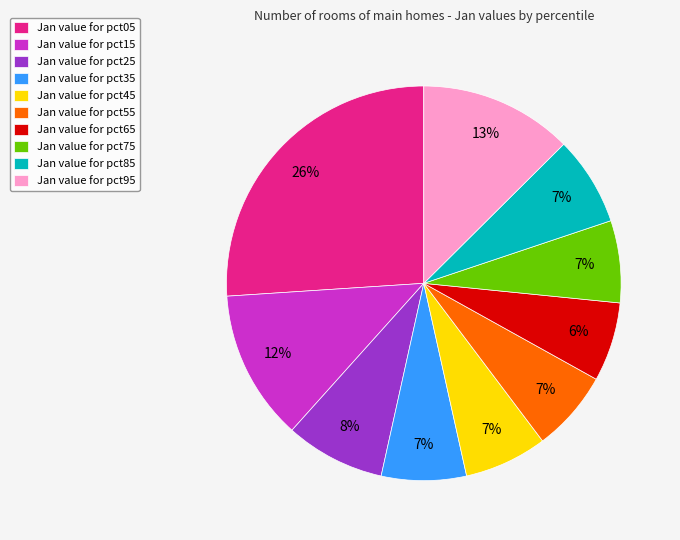

Between Jan value for pct55 and Jan value for pct25, which is larger?

Jan value for pct25